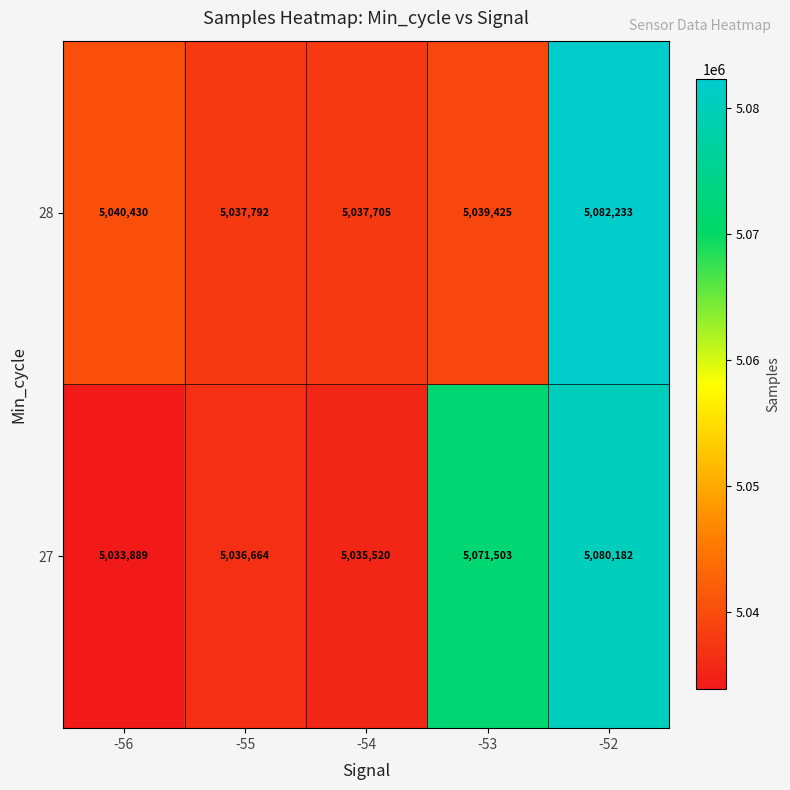

Count the number of data series in this chart.

2